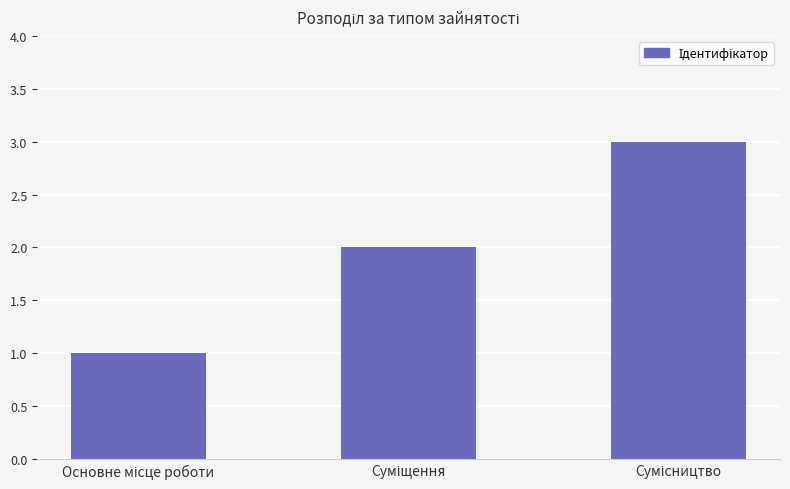

What is the average value?

2